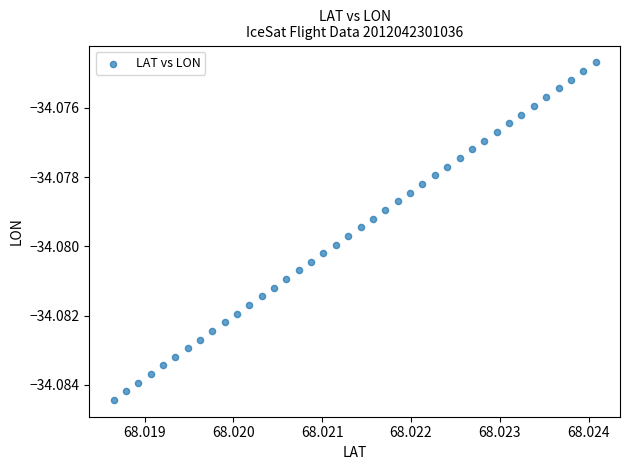

How many data points are displayed?

40